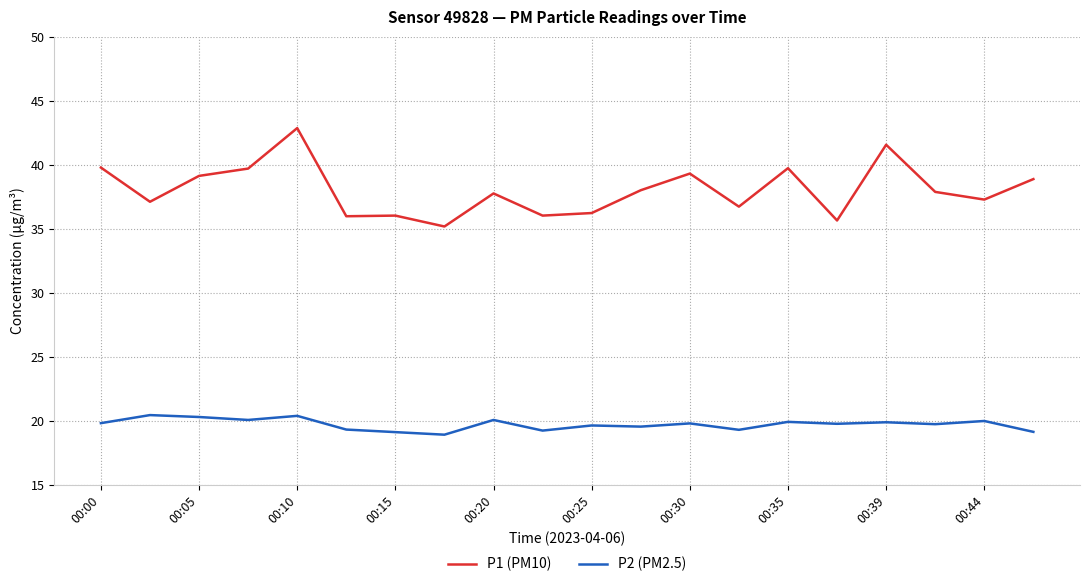

True or false: P1 (PM10) and P2 (PM2.5) cross at least once.

False